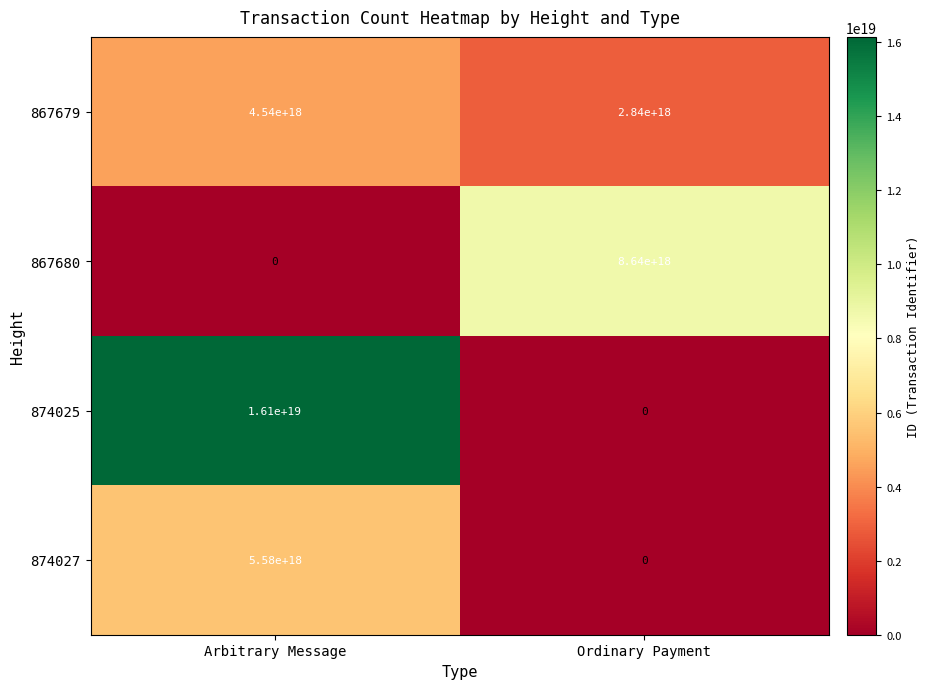

True or false: 874025 has a value of 23510584104148549632 at Arbitrary Message.

False